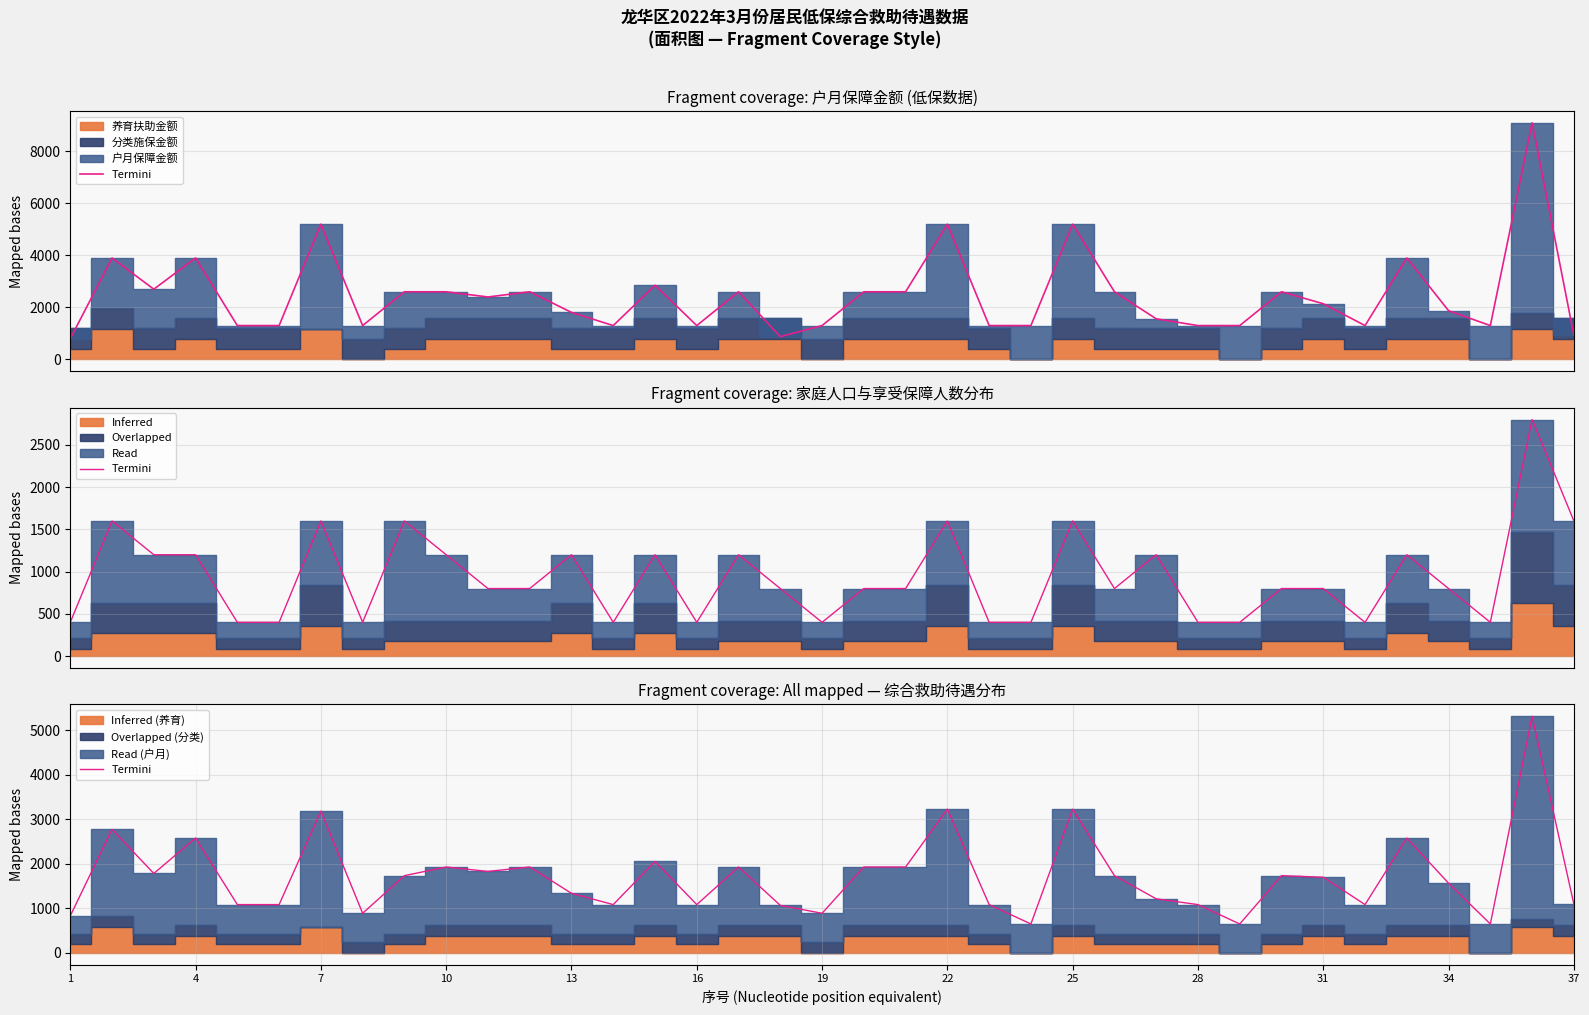

Reading right to left, extract all data points from this chart.

1094.0	5315.0	650.0	1566.0	2580.0	1085.0	1700.0	1735.0	650.0	1085.0	1215.0	1735.0	3230.0	650.0	1085.0	3230.0	1930.0	1930.0	890.0	1067.0	1930.0	1085.0	2055.5	1085.0	1338.5	1930.0	1830.0	1930.0	1735.0	890.0	3185.0	1085.0	1085.0	2580.0	1784.5	2775.0	832.0